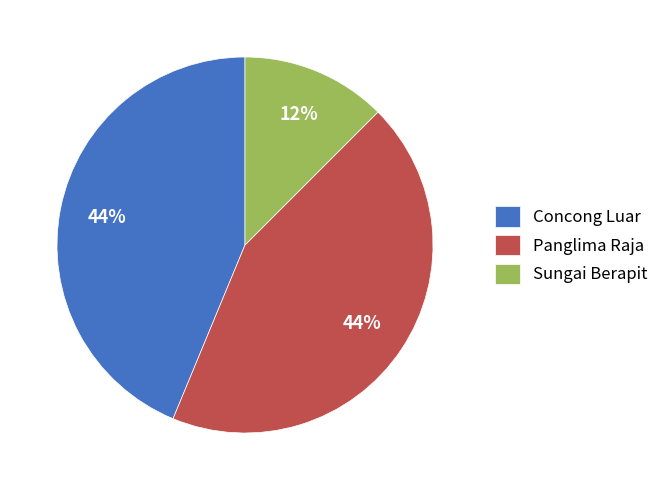

The Panglima Raja slice represents 44% of the pie. True or false?

True